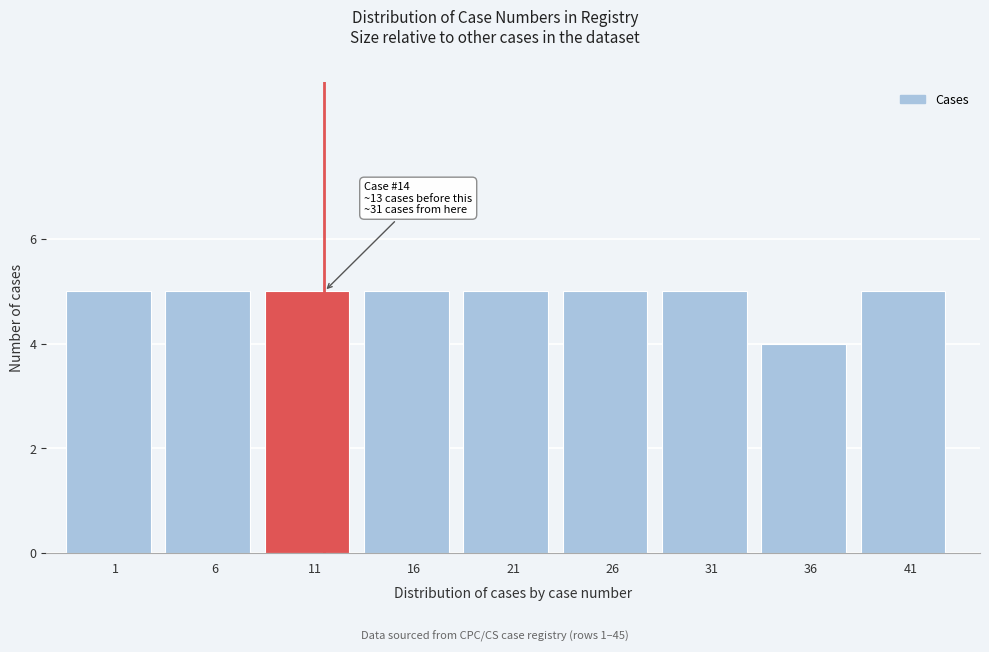

Reading left to right, extract all data points from this chart.

5	5	5	5	5	5	5	4	5